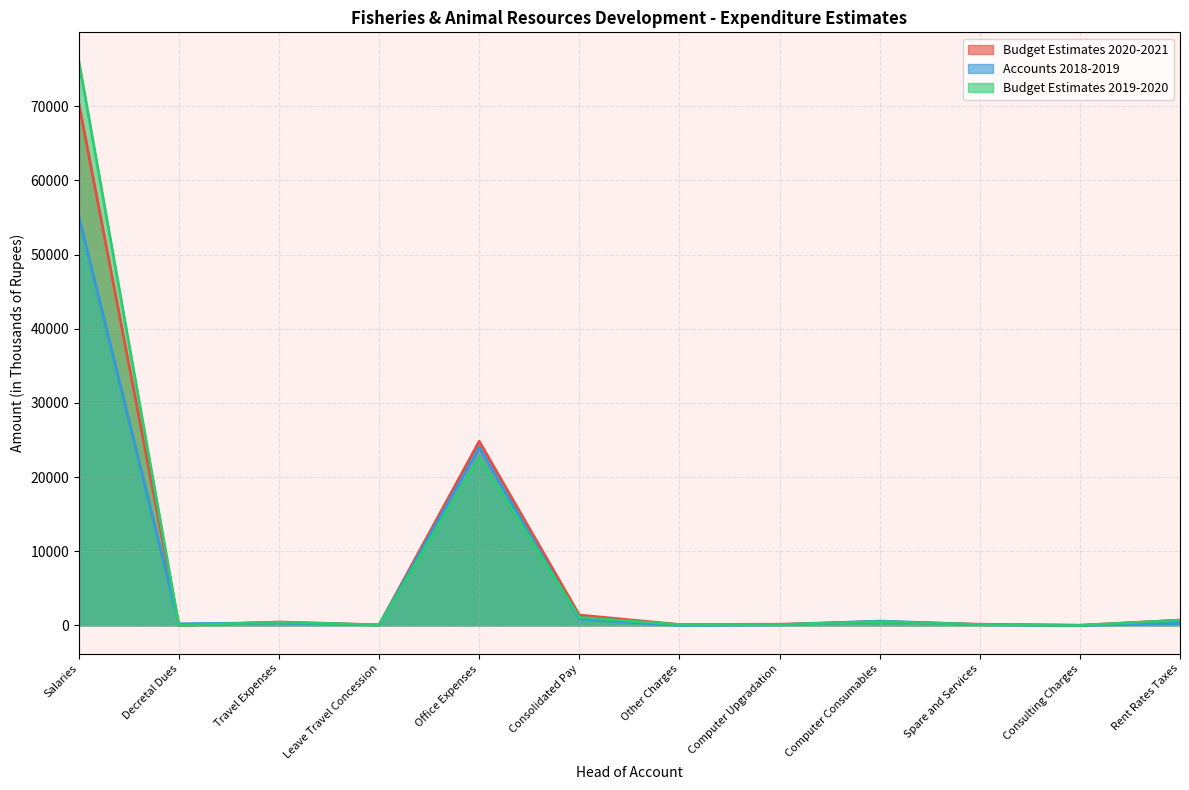

What is the sum of the Budget Estimates 2019-2020 values at Salaries and Travel Expenses?

76580.0